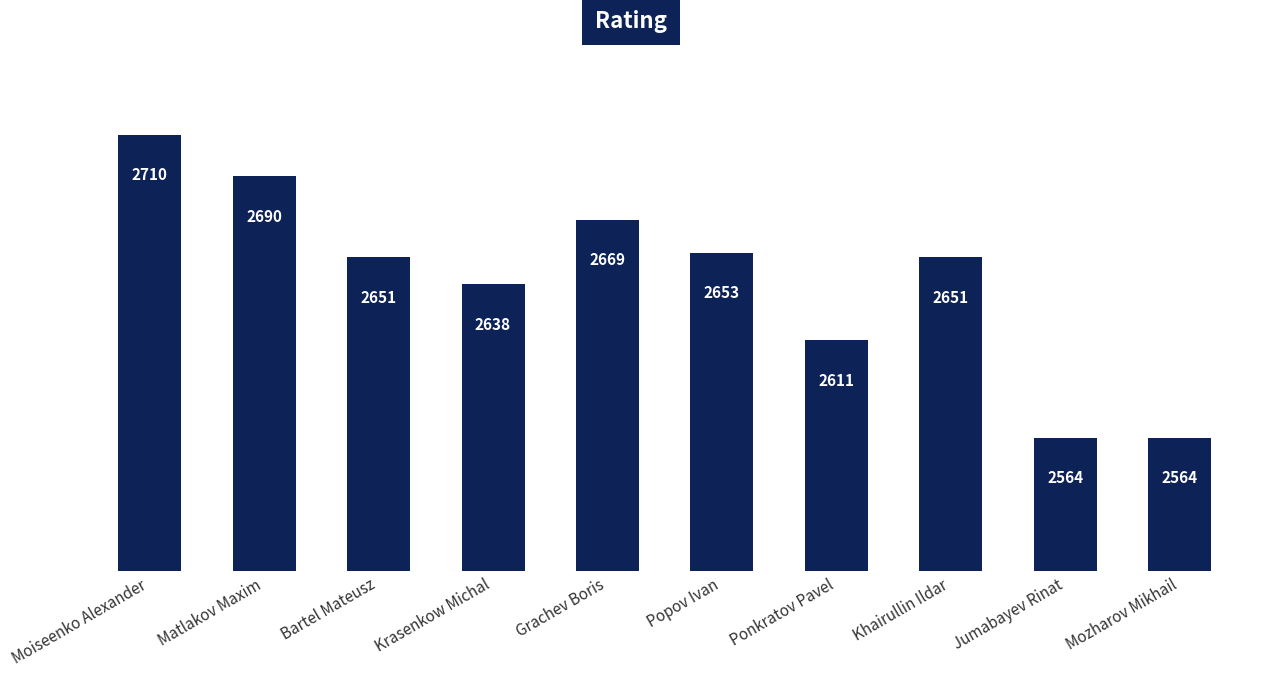

How many values are below 2651?

4